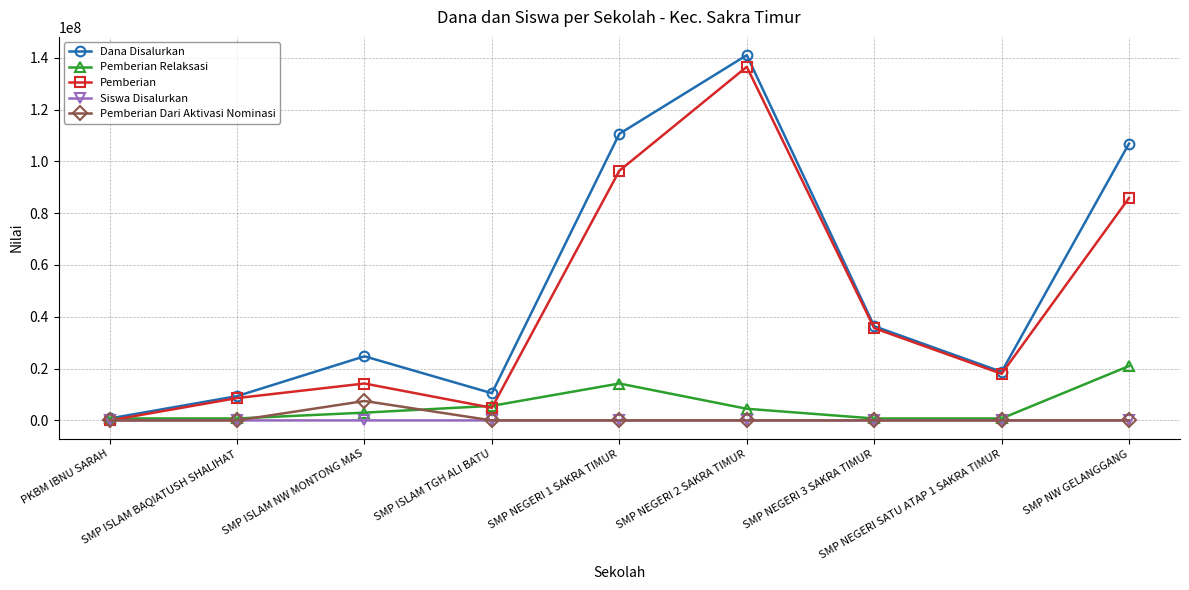

Which category has the lowest value in the Dana Disalurkan series?

PKBM IBNU SARAH